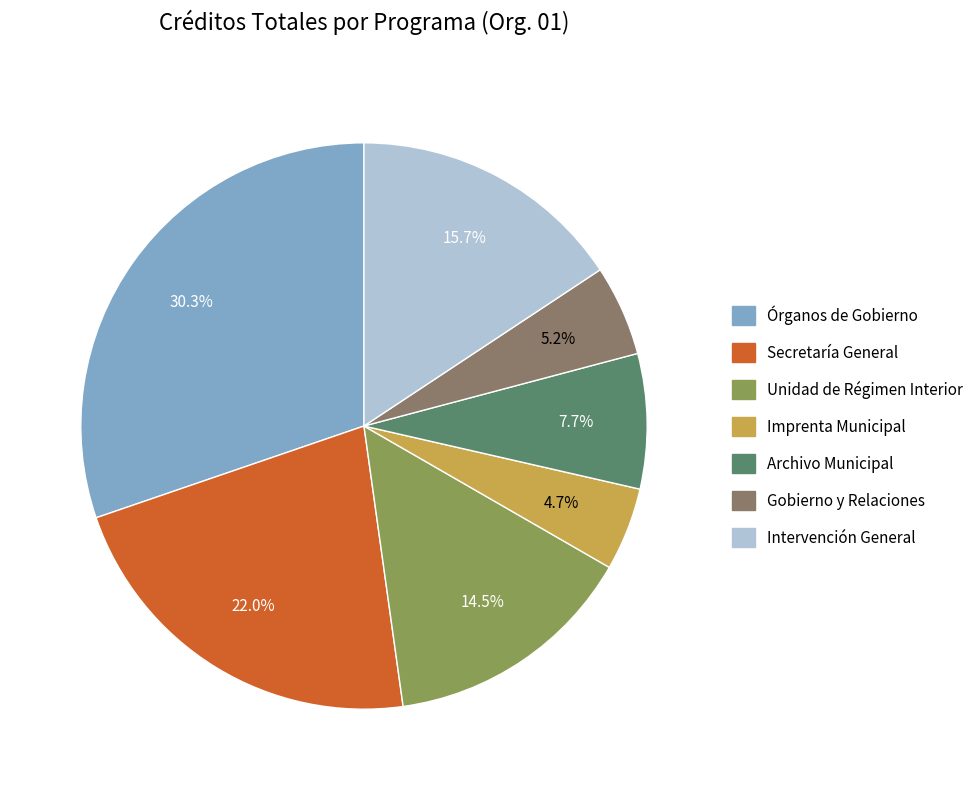

Between Intervención General and Órganos de Gobierno, which is larger?

Órganos de Gobierno